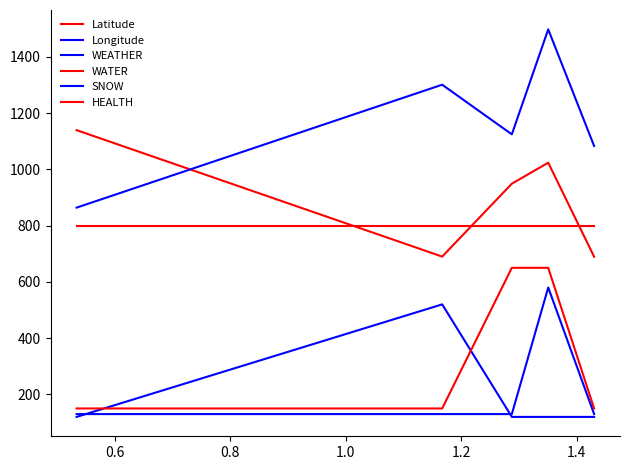

How many lines are shown in the chart?

6